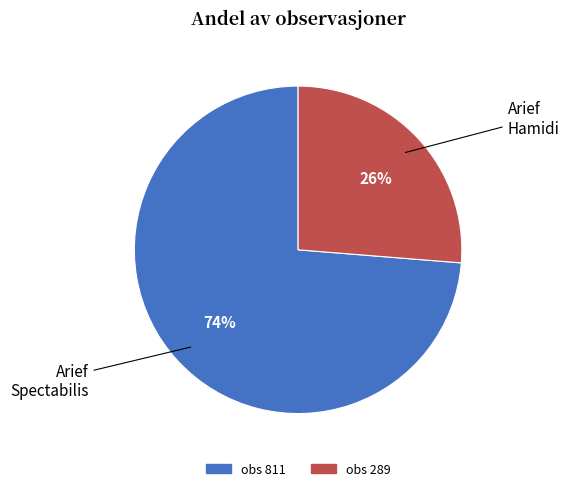

Is there a majority slice in this chart?

Yes